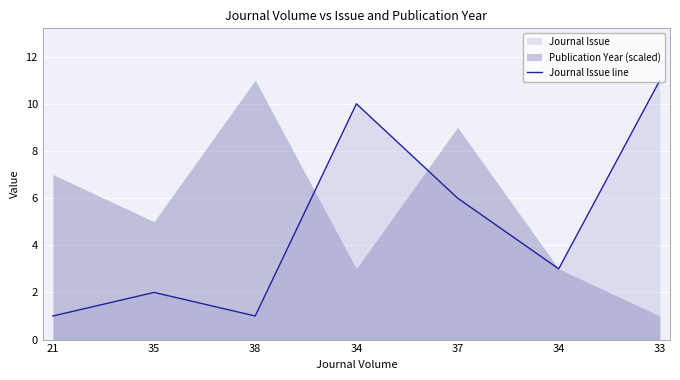

List the labels in order of value, largest first.

33, 34, 37, 34, 35, 21, 38